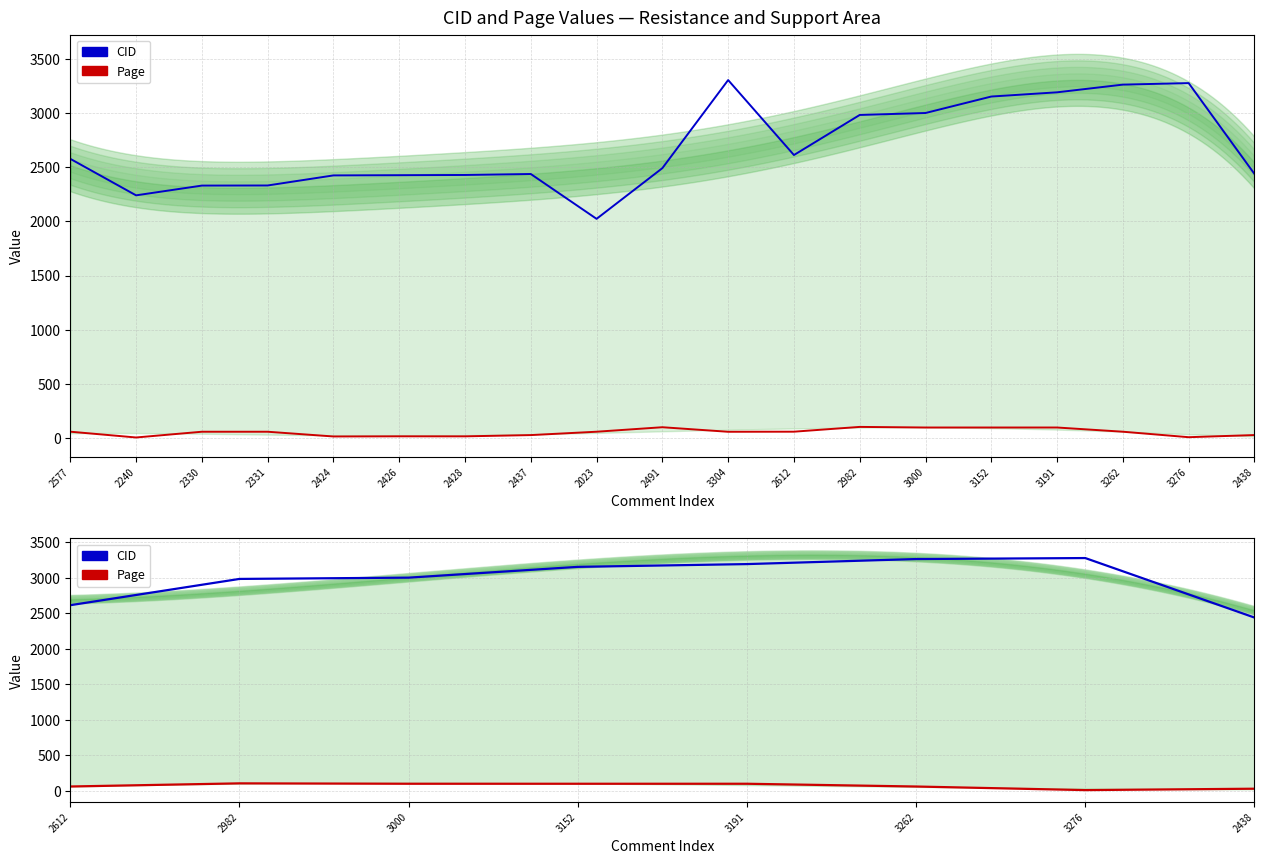

What are all the series names shown in the legend?

CID, Page